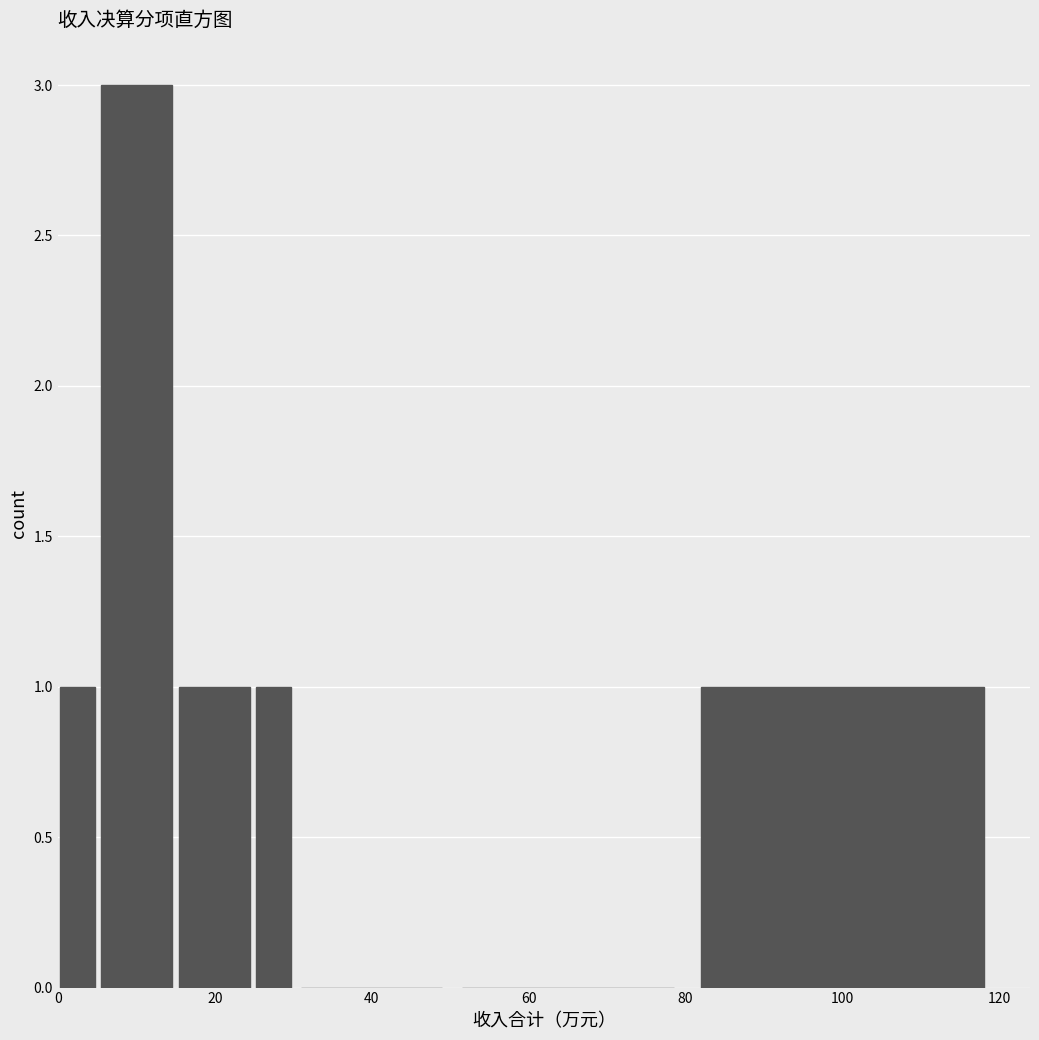

Read against the x-axis, roughly where is the centre of the tallest bar?

10